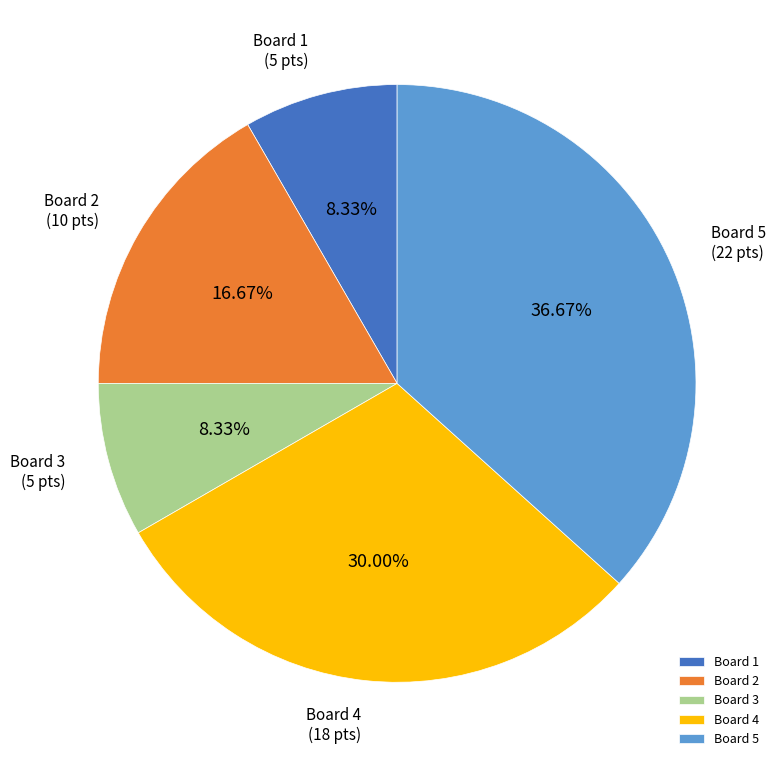

Do Board 3 and Board 5 together represent more than half of the pie?

No